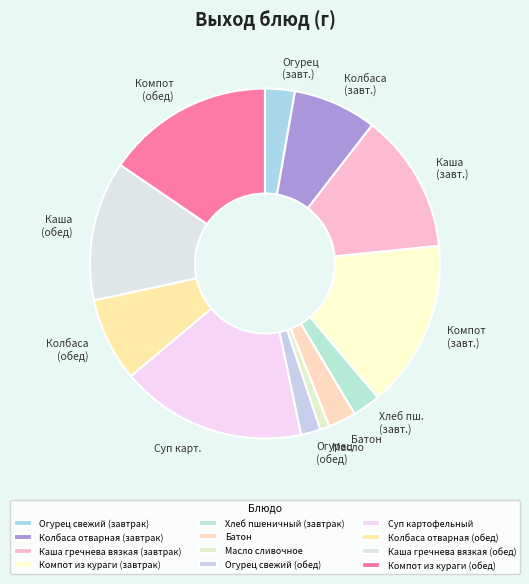

To the nearest percent, what percentage of the pie is Колбаса отварная (обед)?

8%